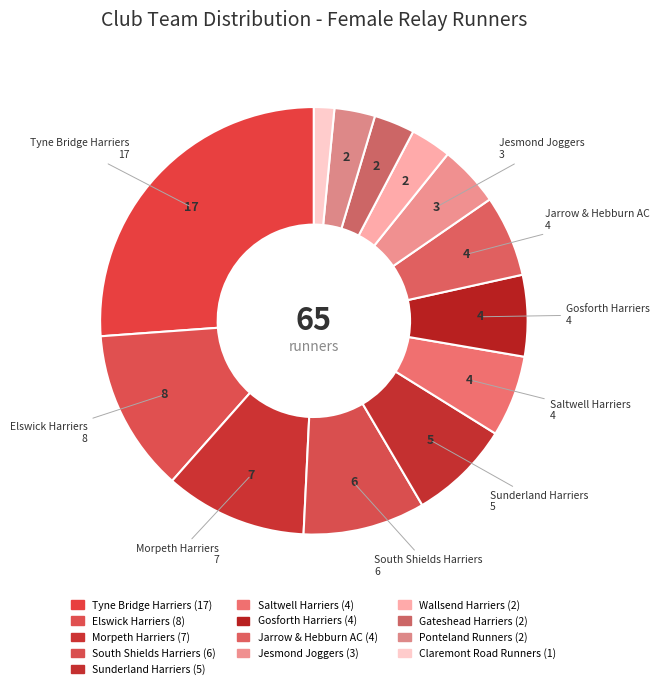

To the nearest percent, what is the combined percentage of Ponteland Runners and Jesmond Joggers?

8%